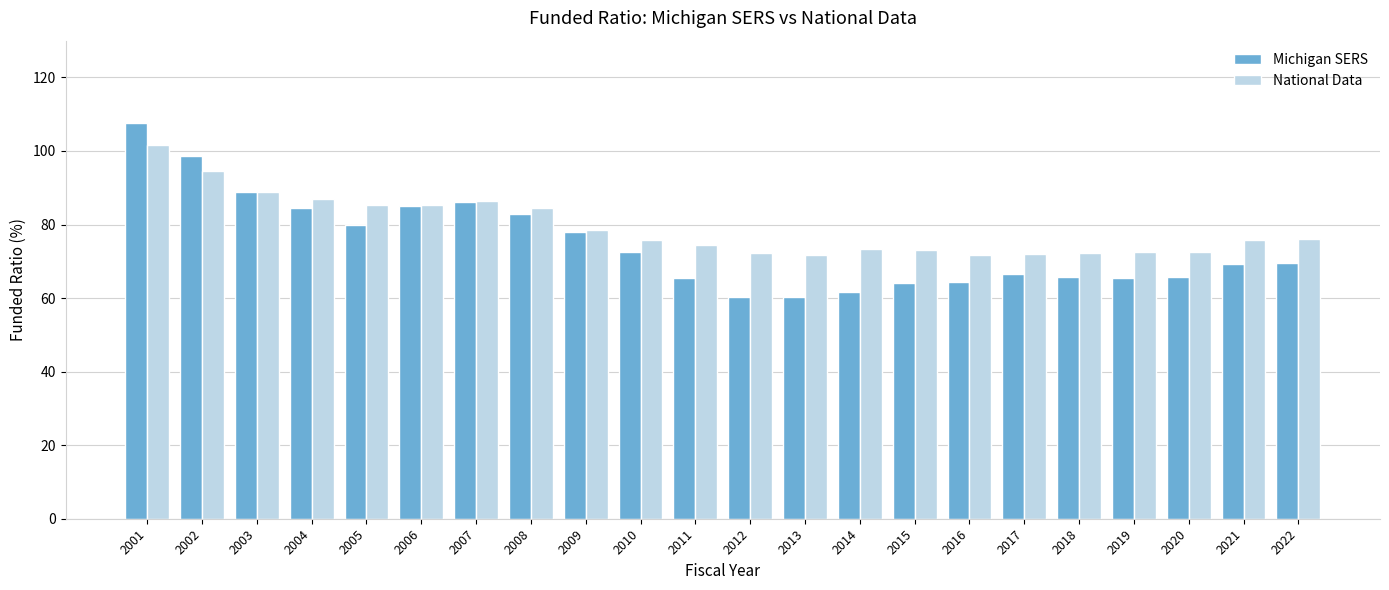

The value of National Data at 2008 is 84.4. True or false?

True